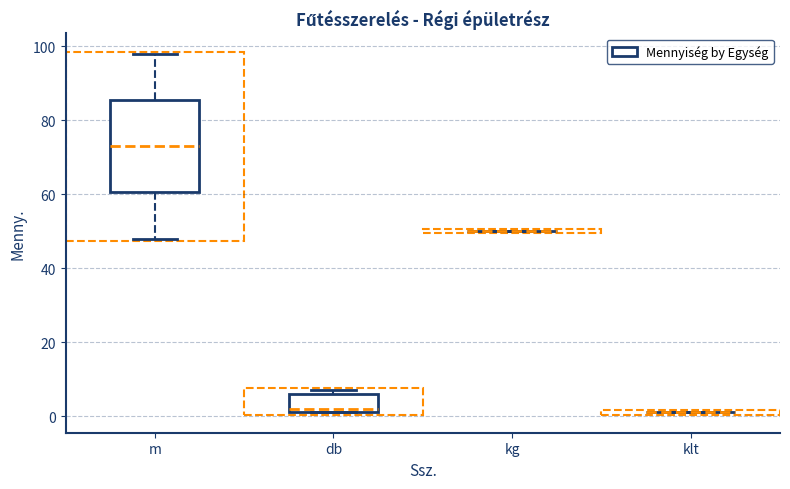

Which box is the tallest, from its lower edge to its upper edge?

m